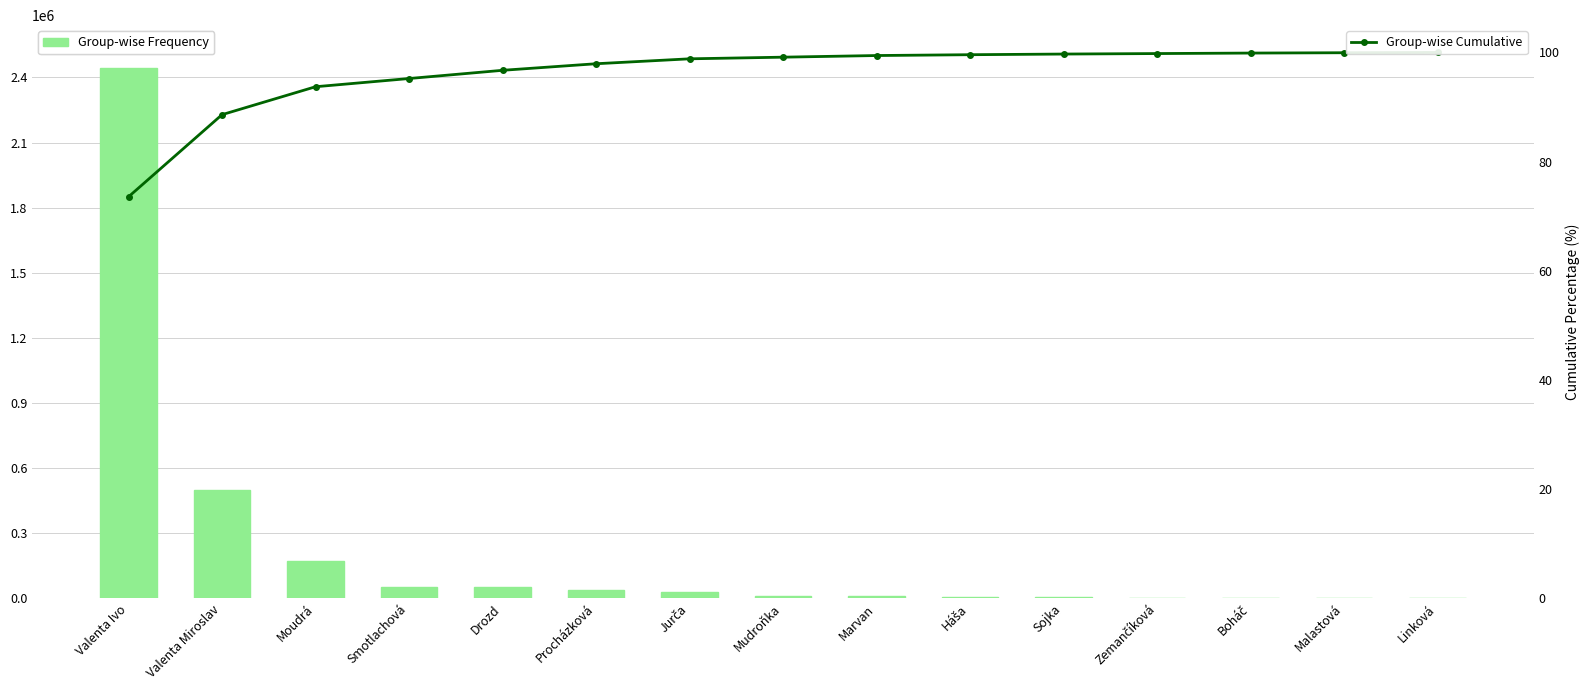

What is the sum of all Group-wise Frequency values?

3323700.0